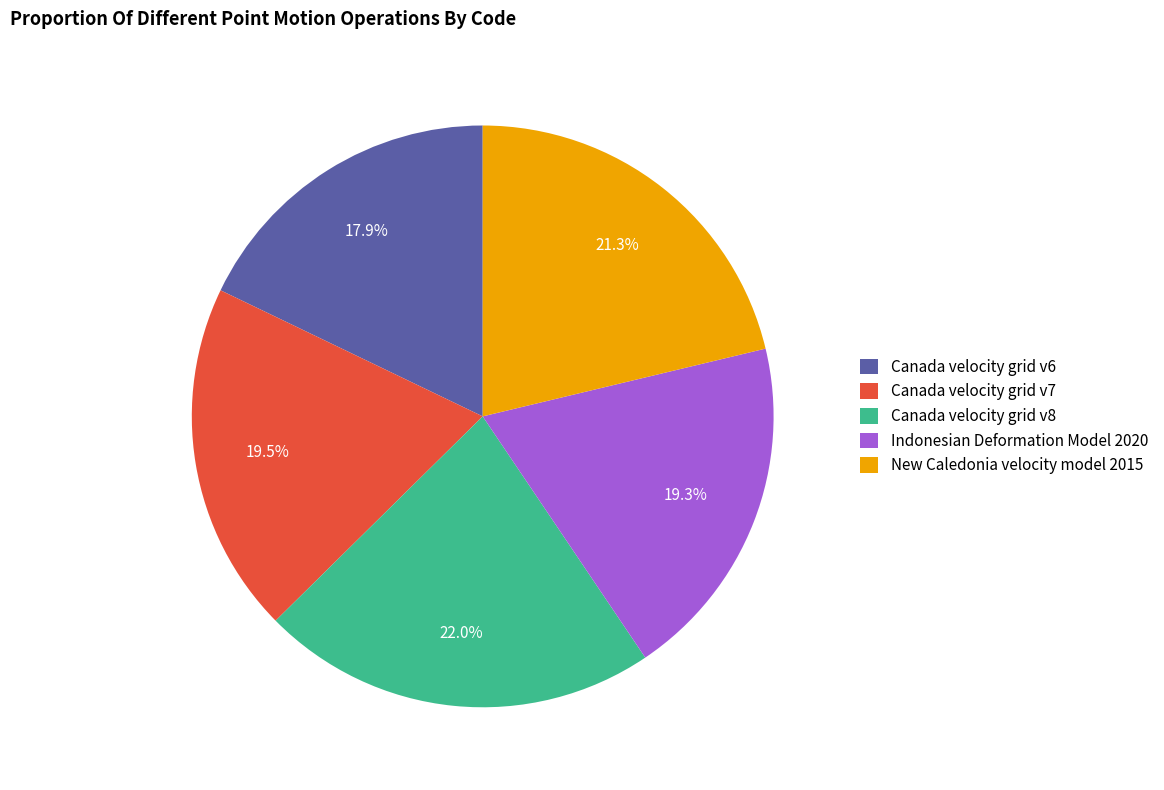

Does New Caledonia velocity model 2015 account for over 50% of the chart?

No